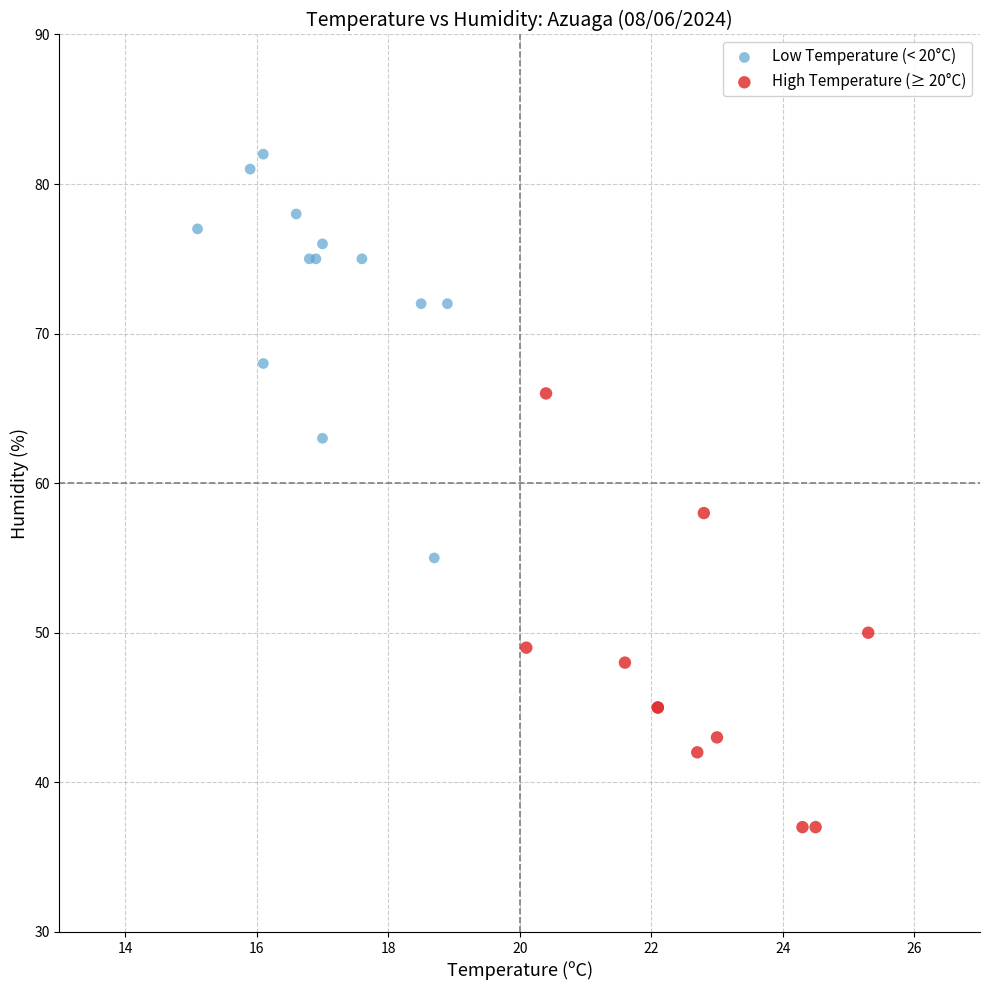

Which series contains the lowest Y value?

High Temperature (≥ 20°C)